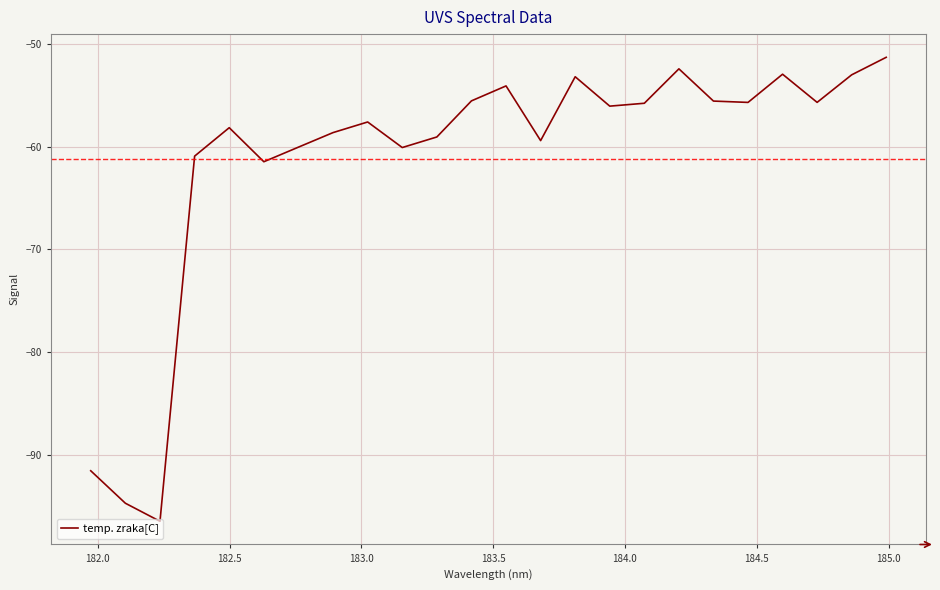

What is the difference between the maximum and minimum values?

45.2